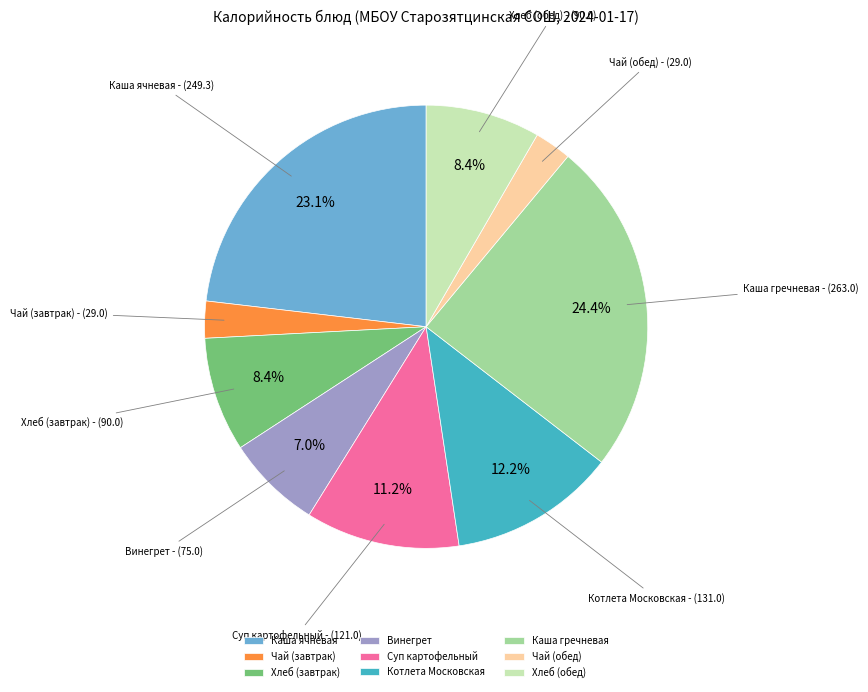

Is Котлета Московская the majority of the pie?

No